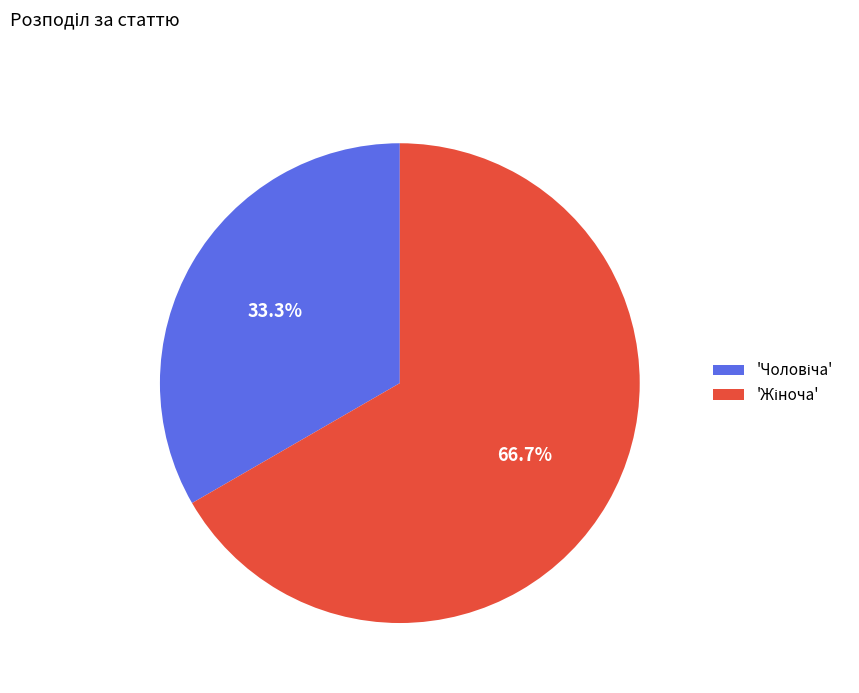

What is the largest slice in the pie chart?

Жіноча